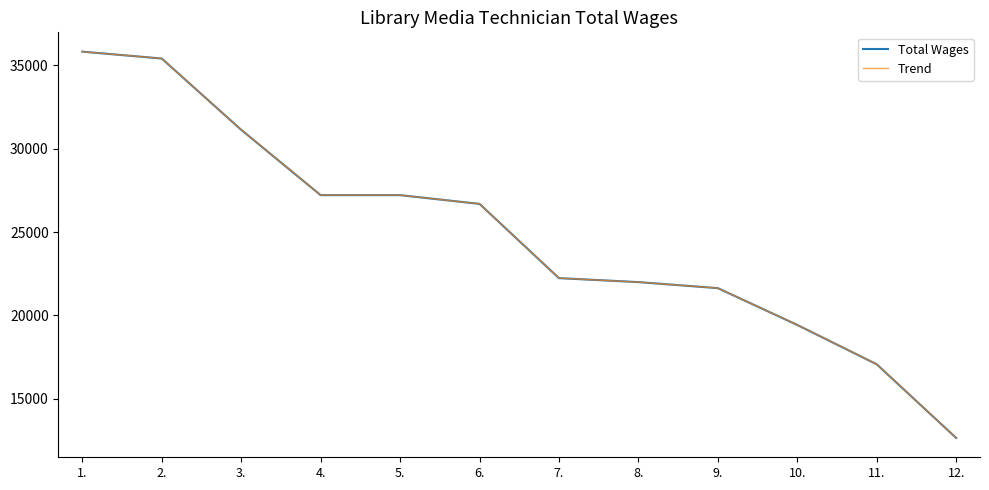

Rank the series by their maximum value, from highest to lowest.

Total Wages, Trend